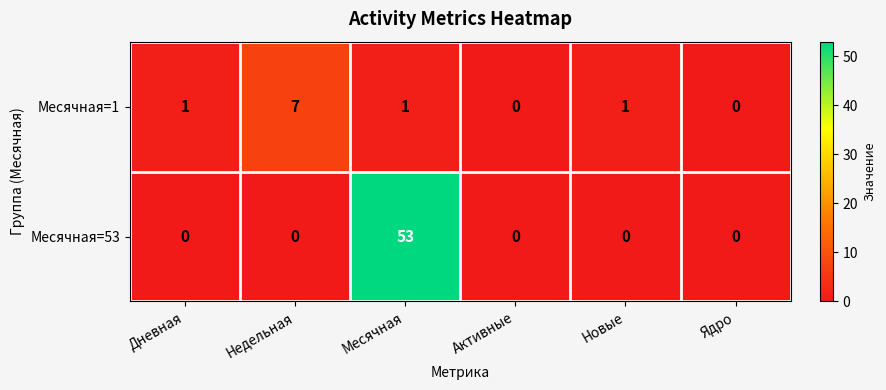

At how many categories does at least one series exceed 36?

1